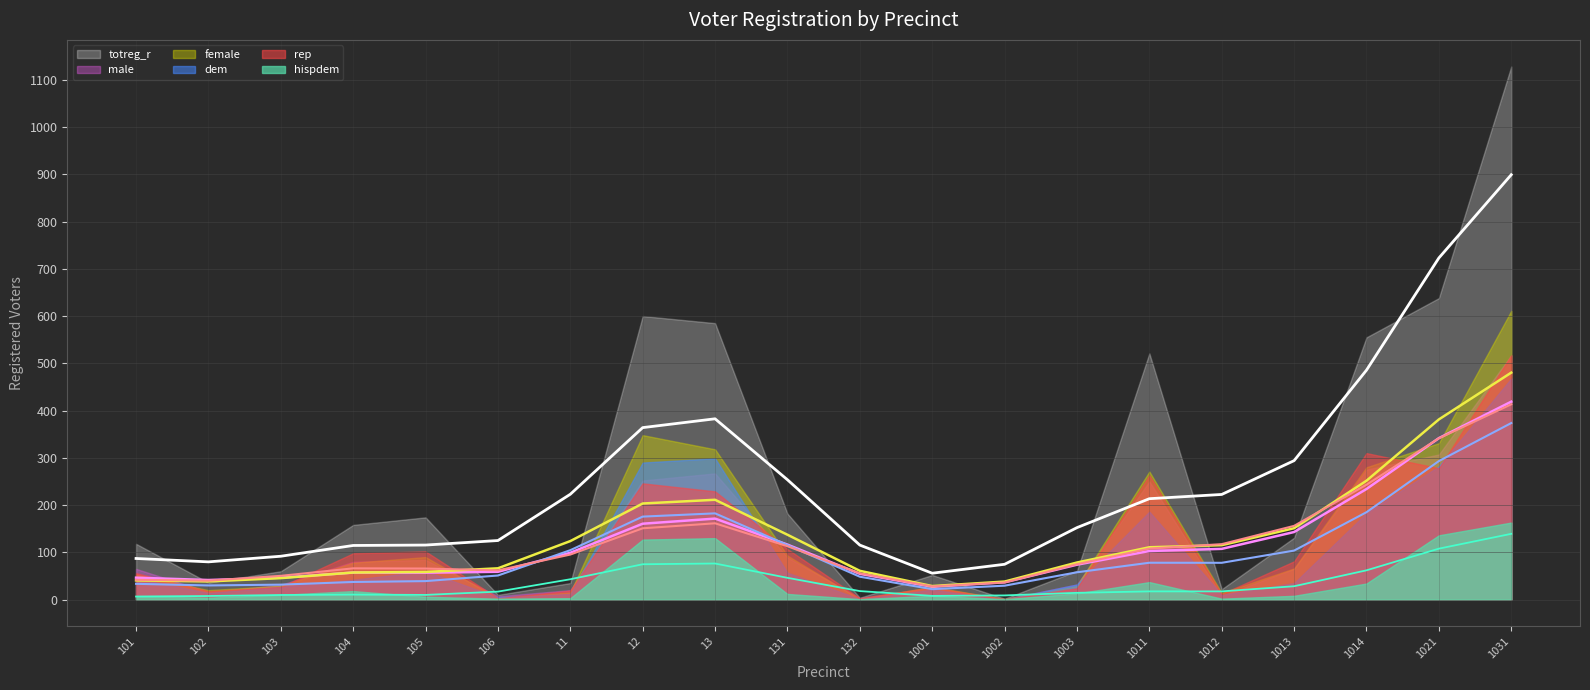

Count the number of data series in this chart.

6